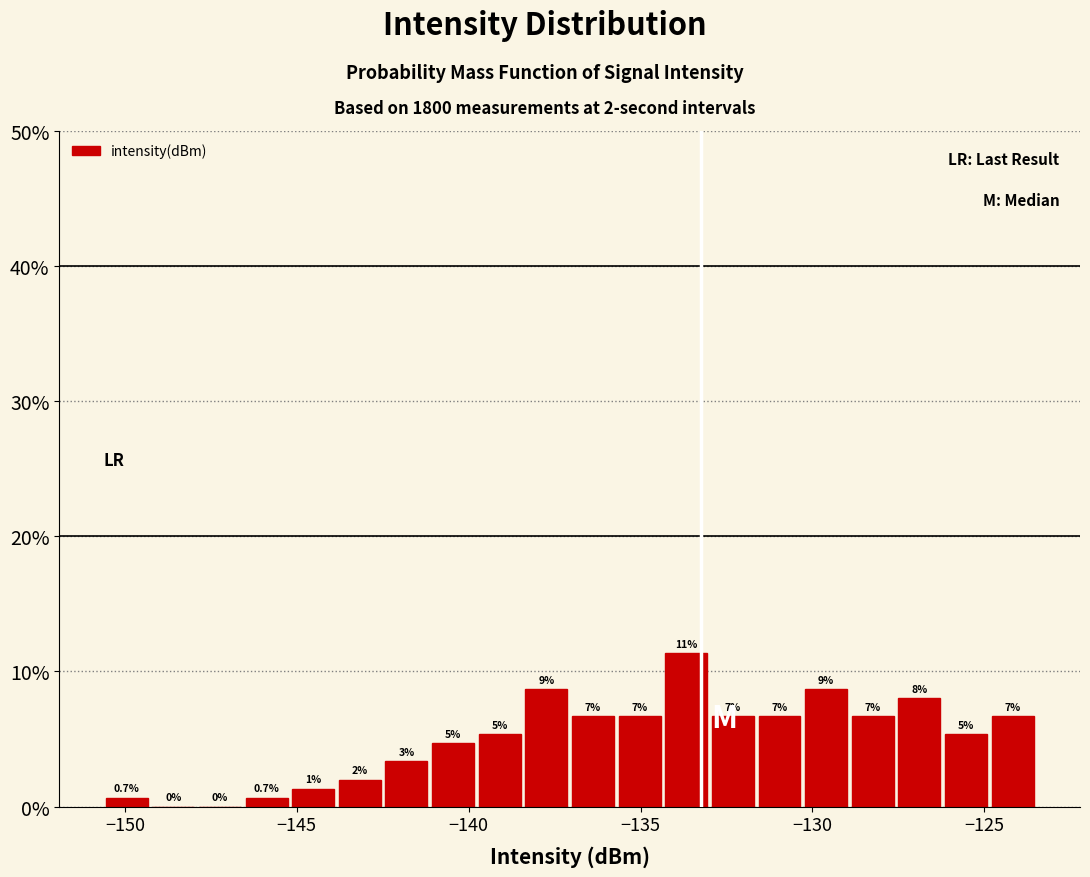

Read against the x-axis, roughly where is the centre of the tallest bar?

-133.5